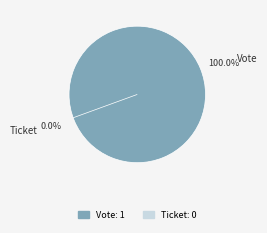

Rank the categories by value from highest to lowest.

Vote, Ticket